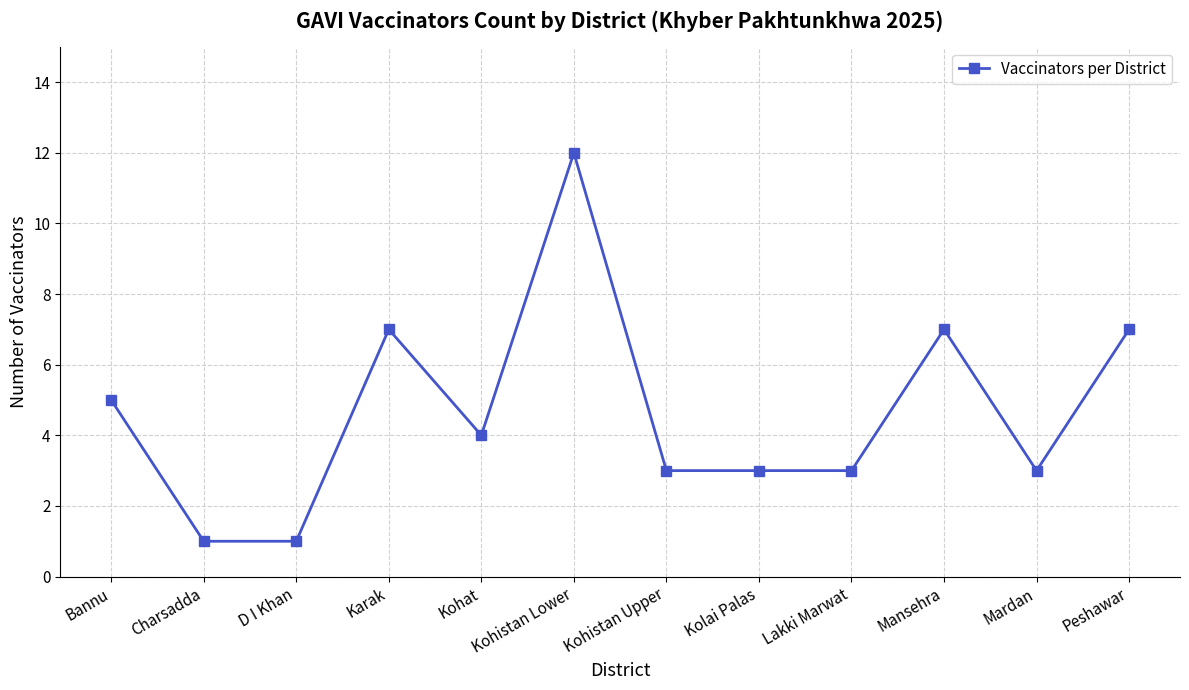

What is the difference between the values at Kolai Palas and Mansehra?

4